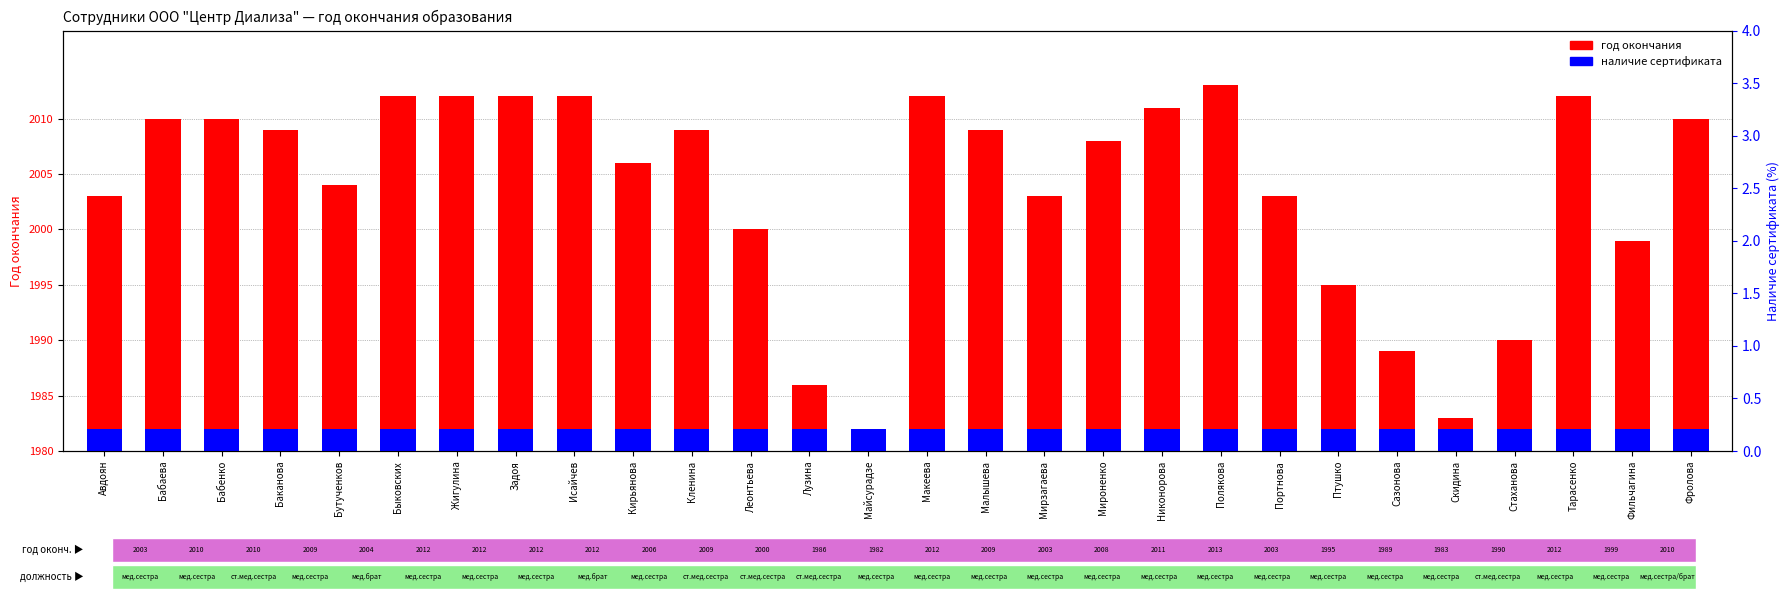

How many data points does each series have?

28